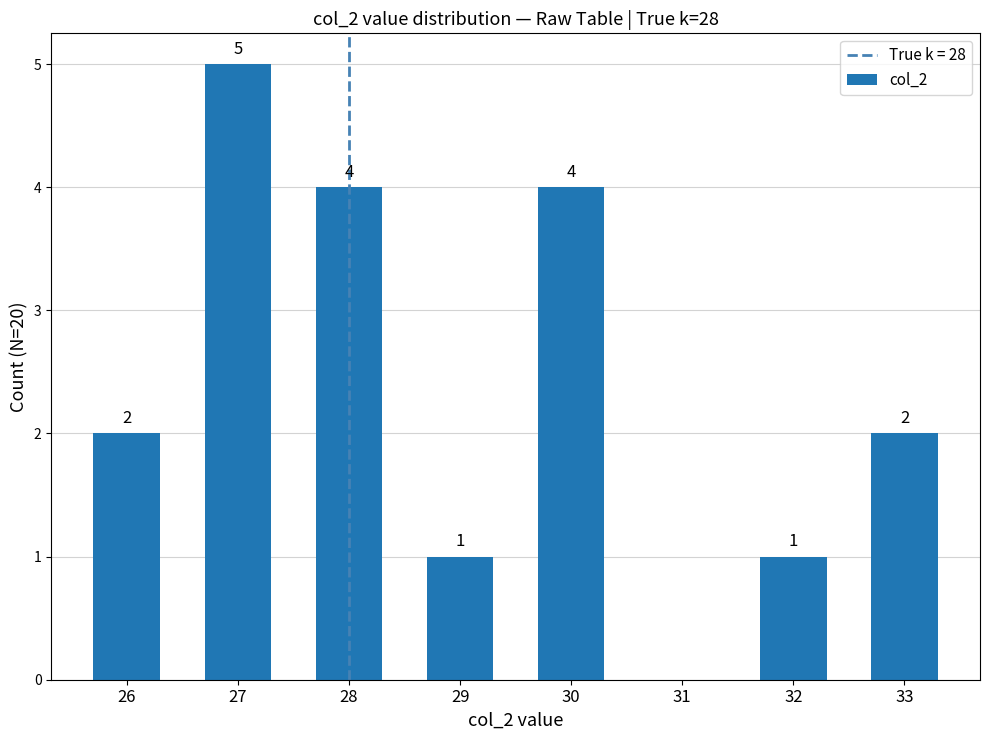

Count the number of data series in this chart.

1